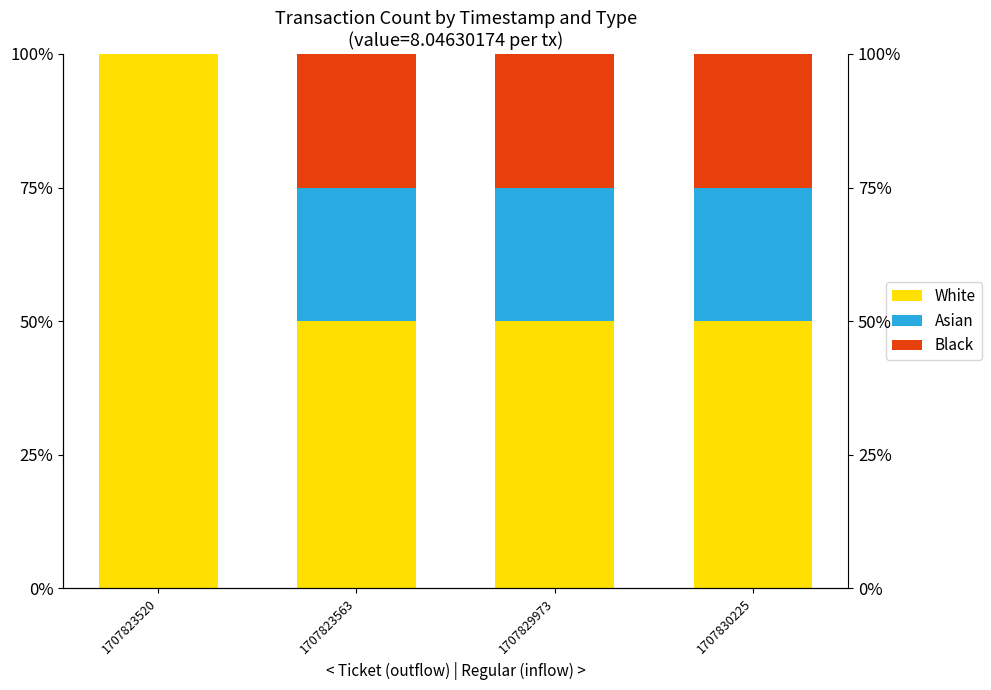

At which category does the chart reach its peak across all series?

1707823520